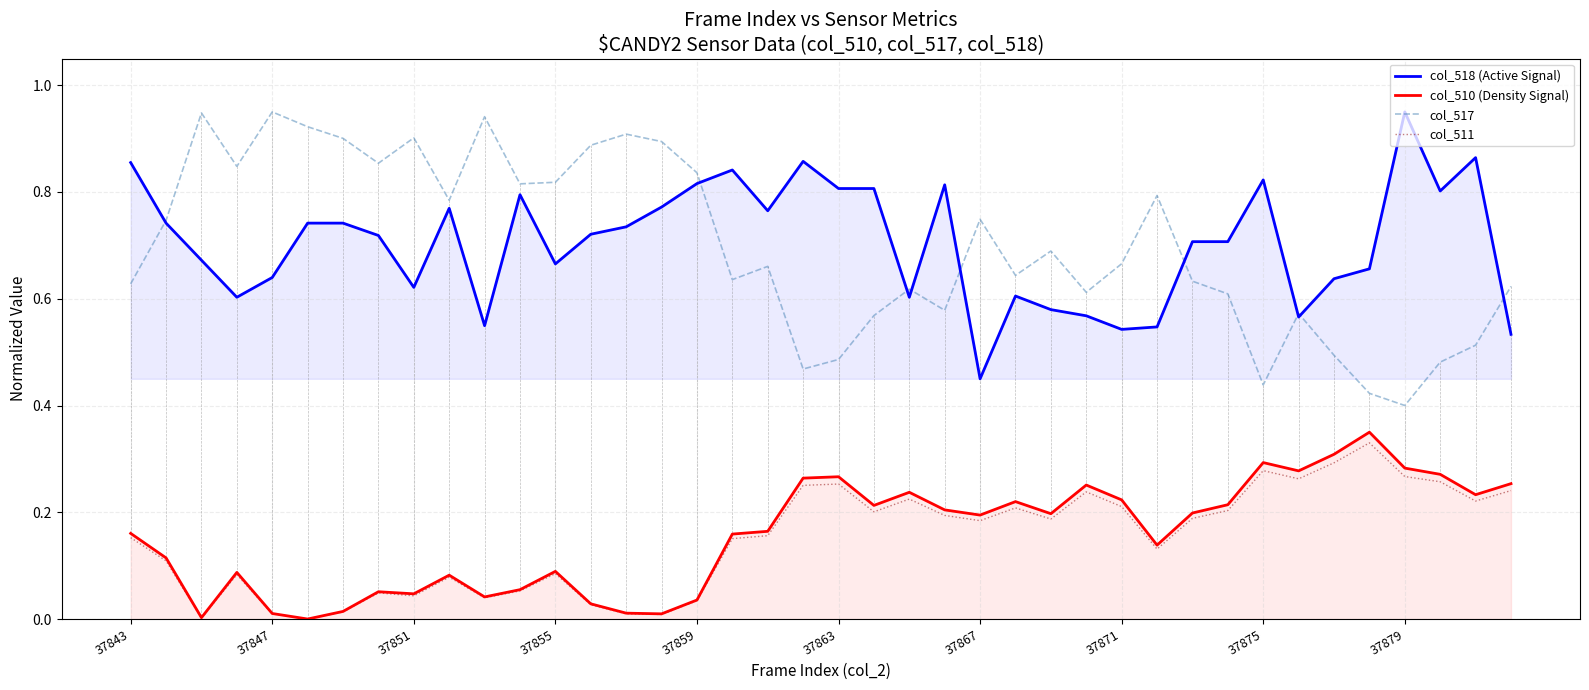

At which label does col_518 (Active Signal) reach its minimum?

37867